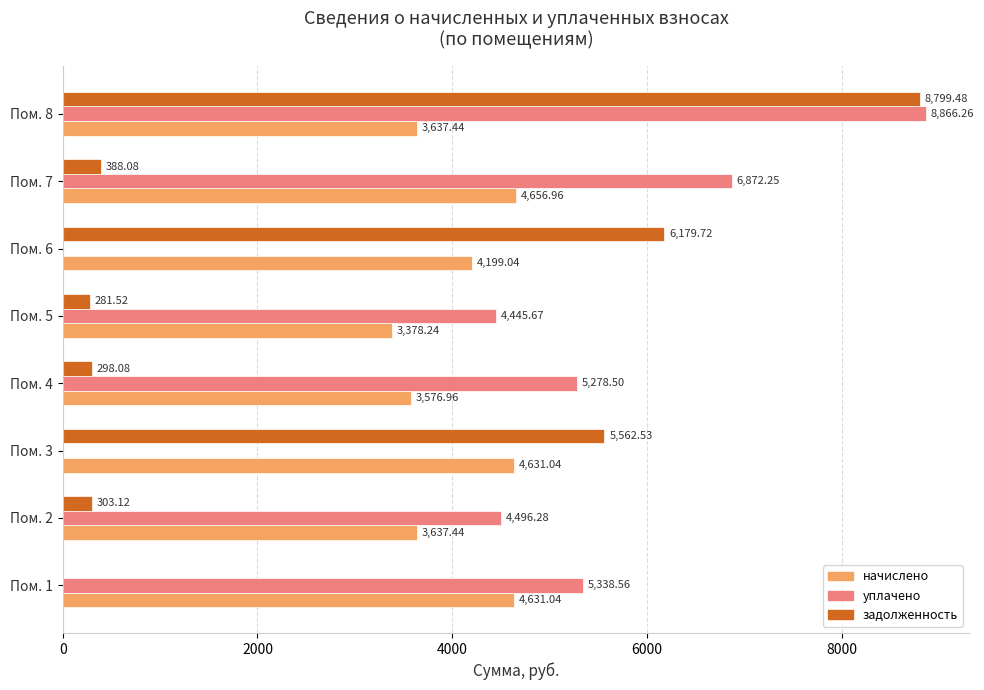

What is the sum of all задолженность values?

21812.5